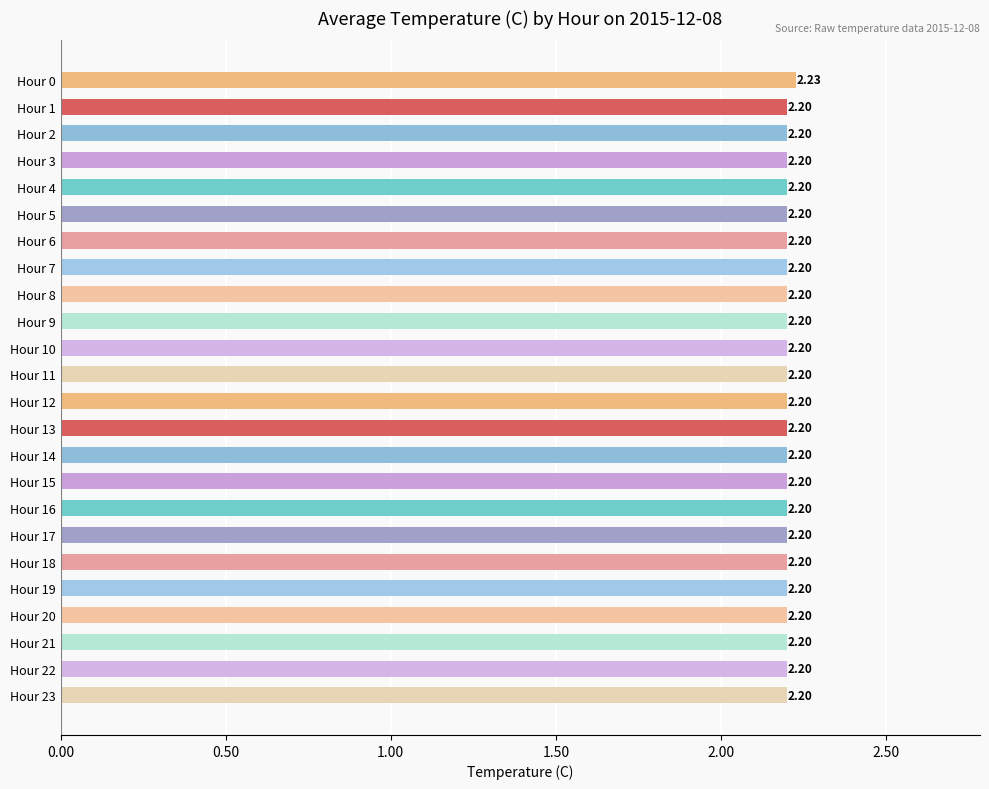

How many values are between 2 and 3?

24